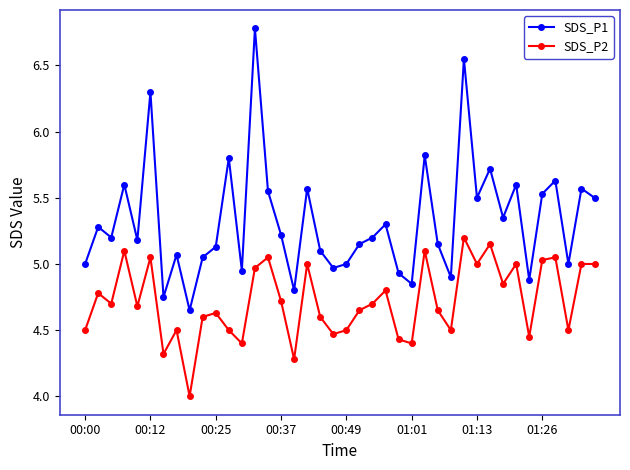

Which series has the largest total across all categories?

SDS_P1